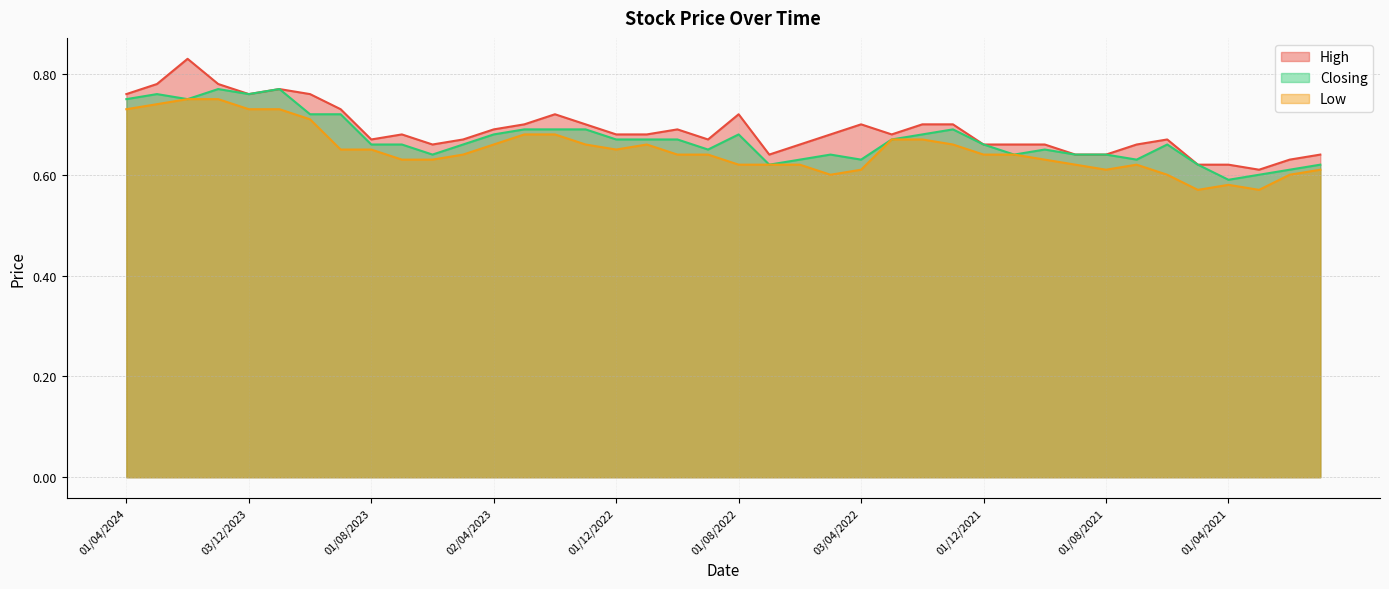

What is the average value of the Closing series?

0.7